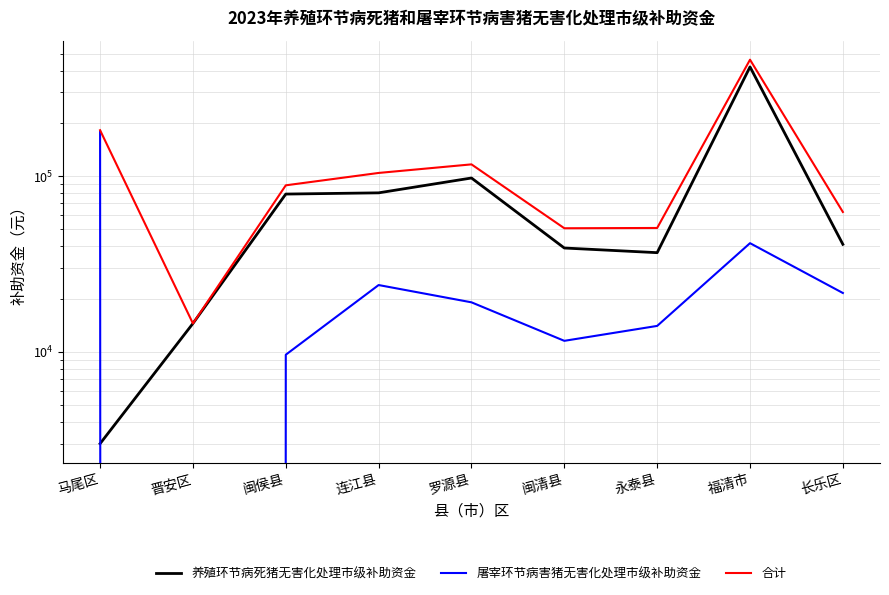

List the series in order of their overall mean, lowest first.

屠宰环节病害猪无害化处理市级补助资金, 养殖环节病死猪无害化处理市级补助资金, 合计